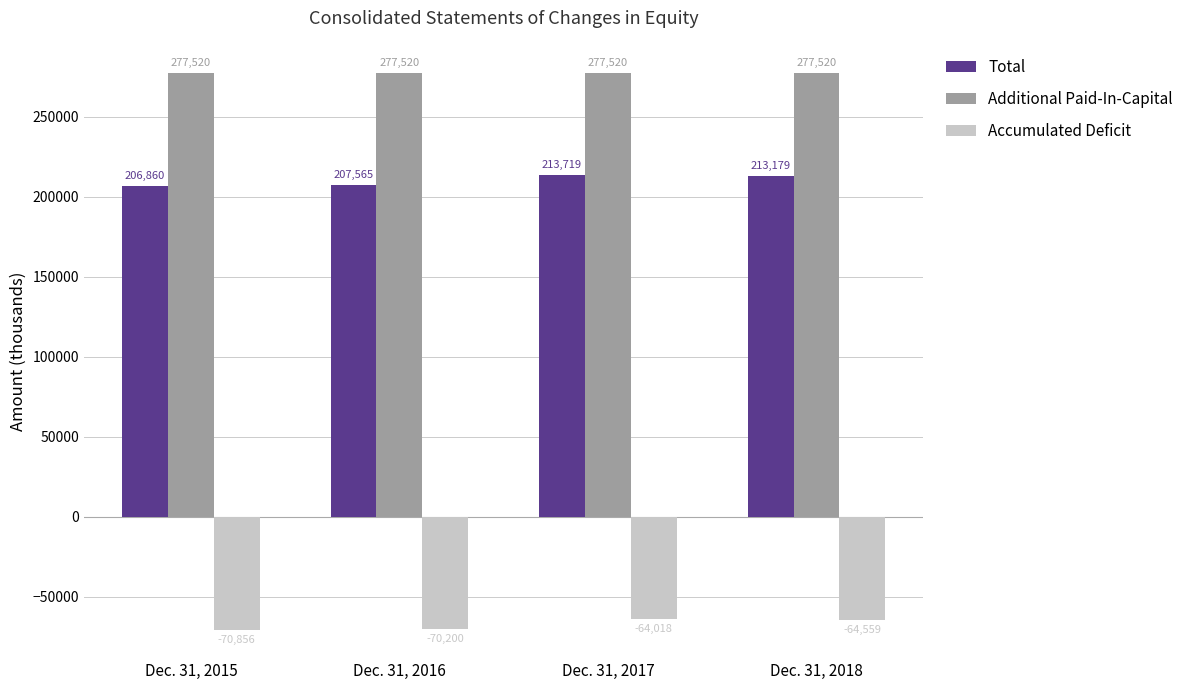

What are all the series names shown in the legend?

Total, Additional Paid-In-Capital, Accumulated Deficit